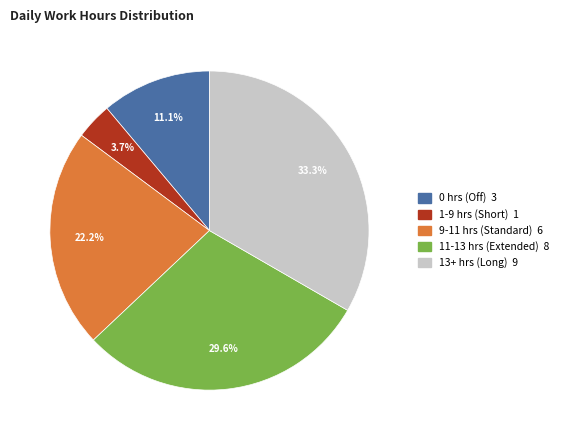

Is there any slice that represents more than half of the pie?

No